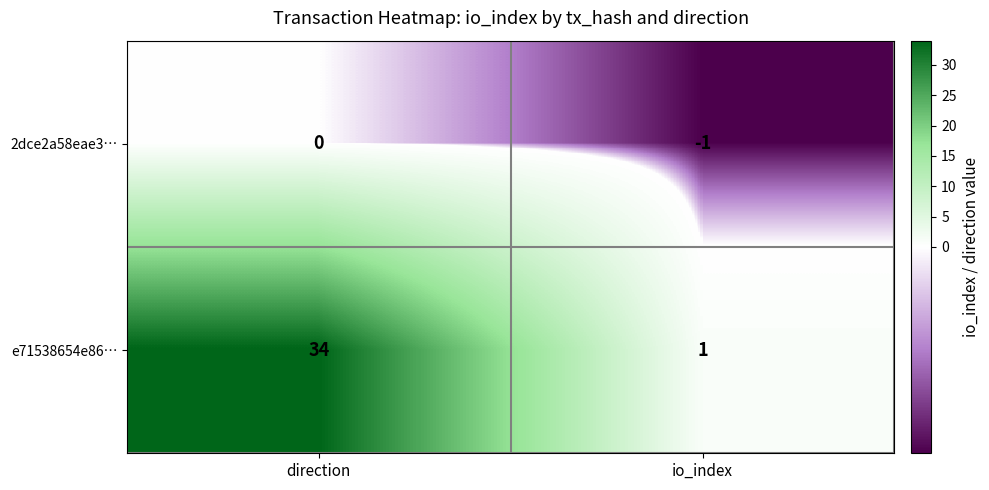

Reading left to right, list all the values displayed in this chart.

2dce2a58eae3…: direction=0	io_index=-1
e71538654e86…: direction=34	io_index=1